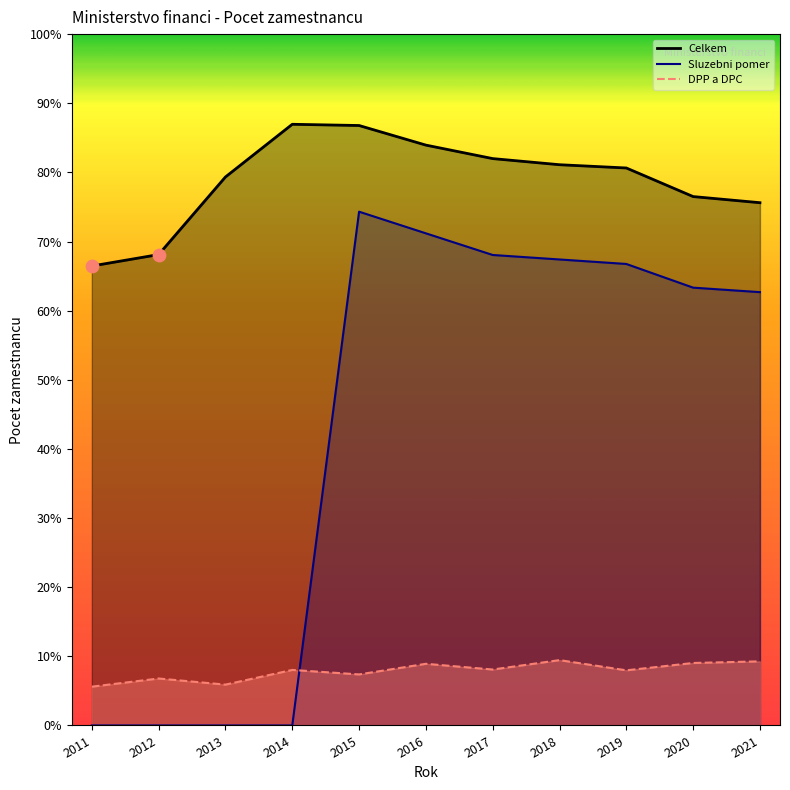

Which series has the largest total across all categories?

Celkem